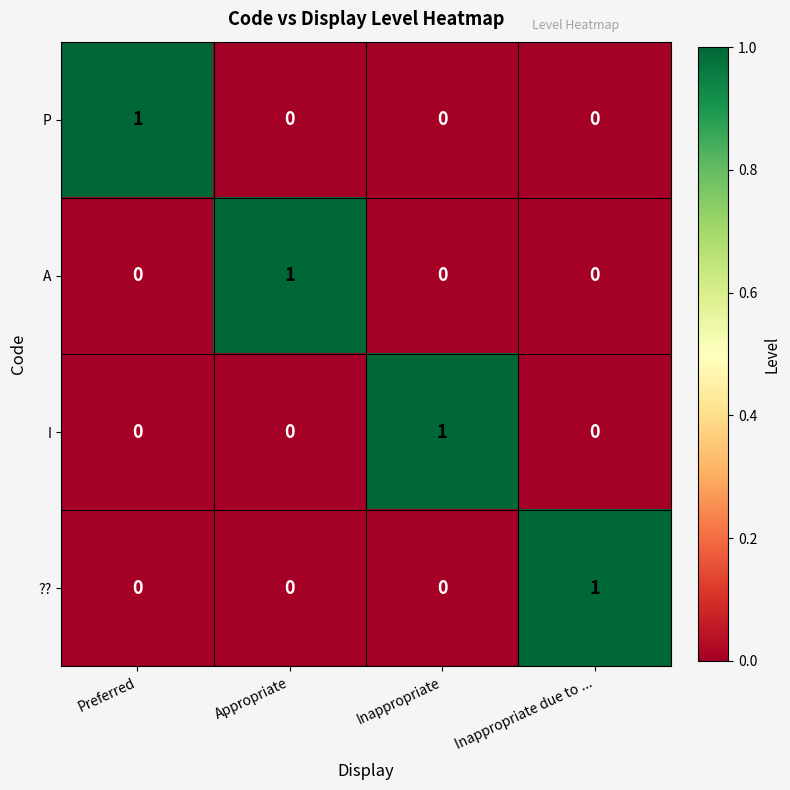

At how many categories does at least one series exceed 0?

4